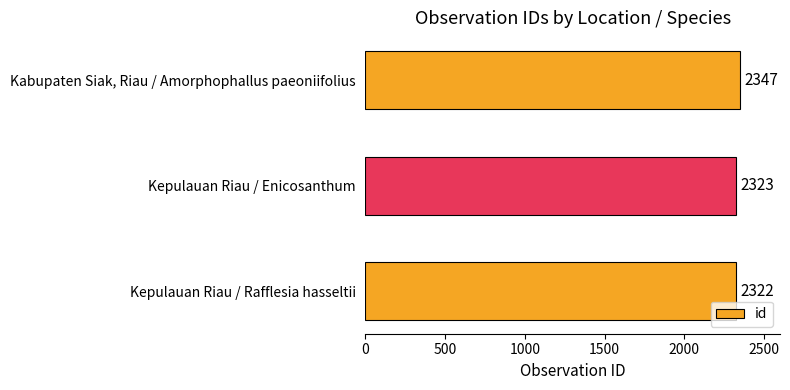

What is the greatest value displayed?

2347